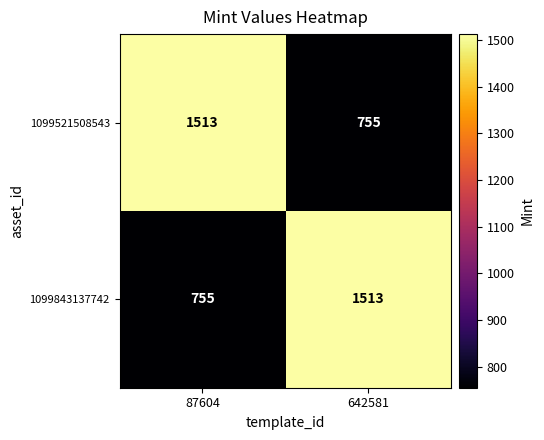

What is the spread (max minus min) of values at 87604?

758